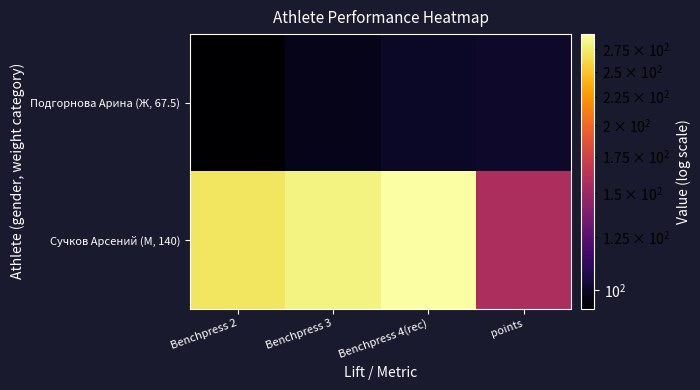

Rank the series by their average value, from highest to lowest.

Сучков Арсений (М, 140), Подгорнова Арина (Ж, 67.5)